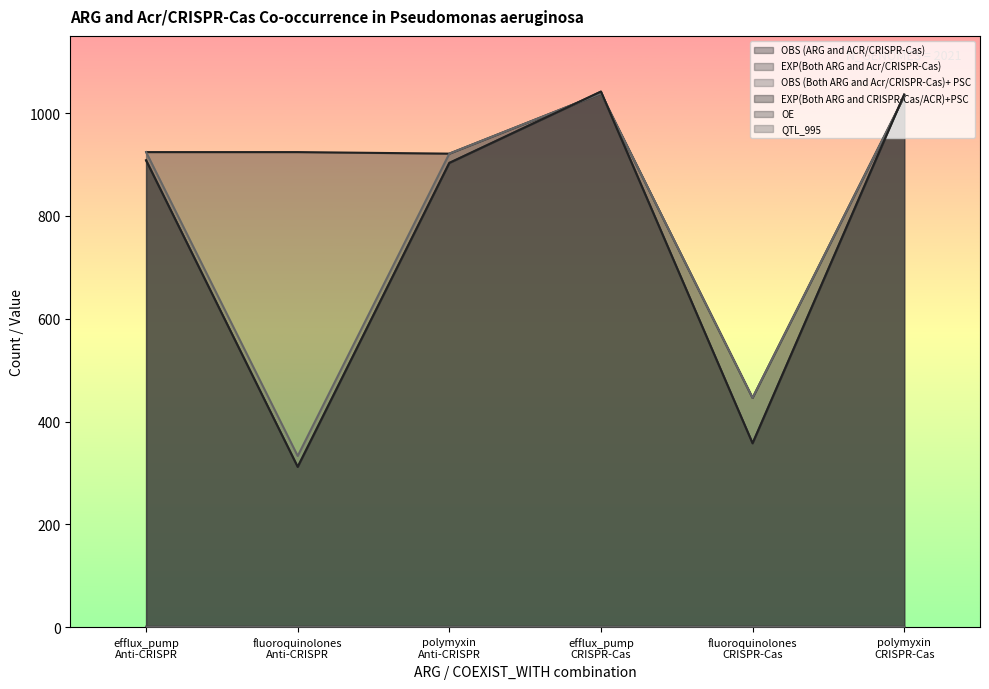

How many lines are shown in the chart?

6